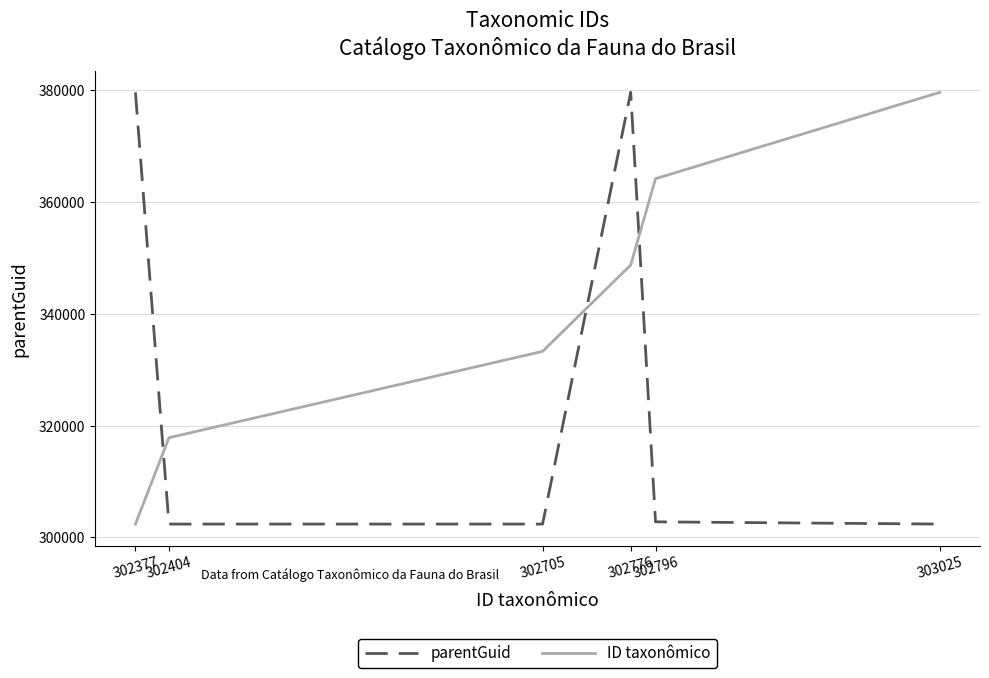

What is the average value of the ID taxonômico series?

340991.0